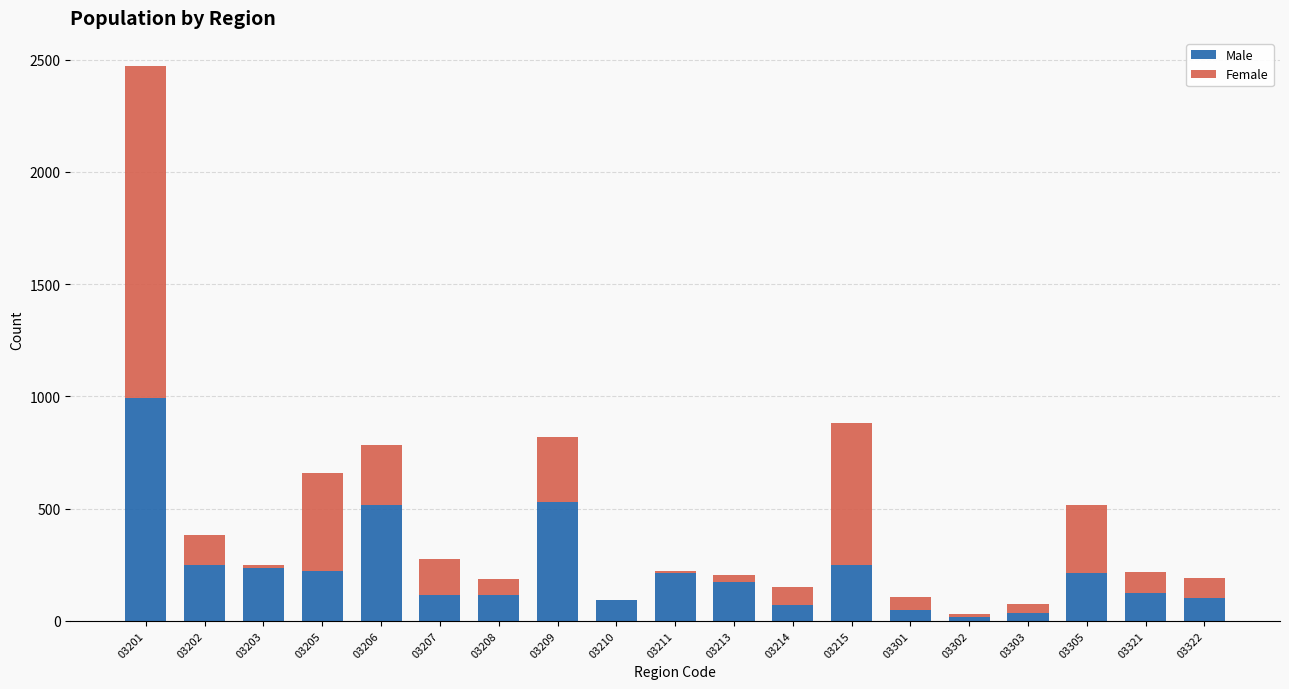

What is the sum of all Male values?

4311